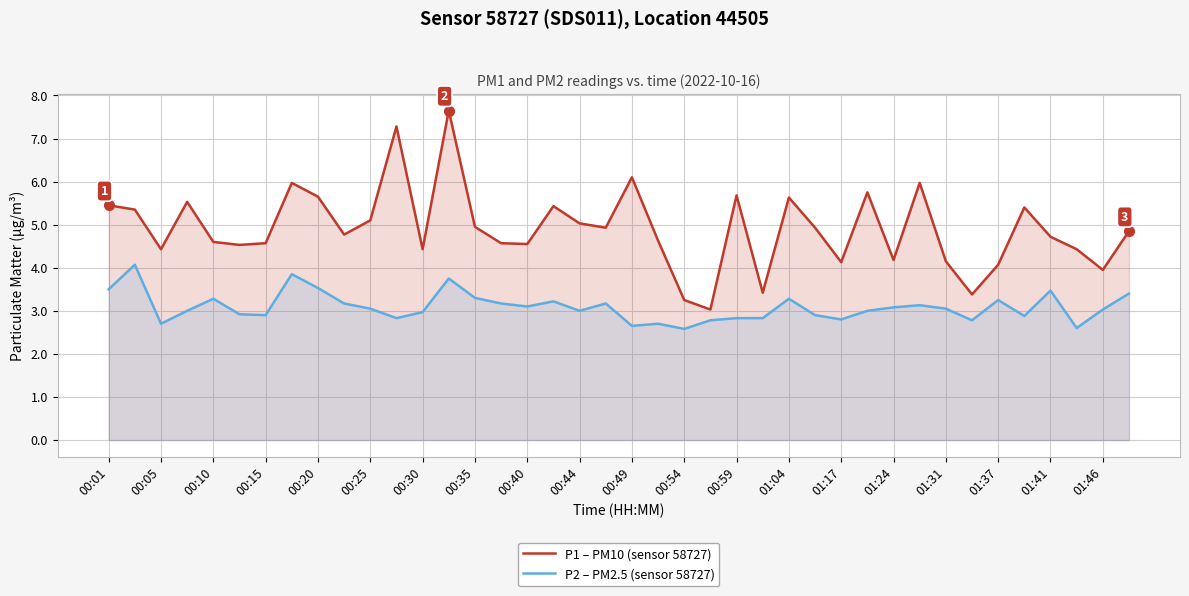

True or false: P1 – PM10 (sensor 58727) and P2 – PM2.5 (sensor 58727) cross at least once.

False